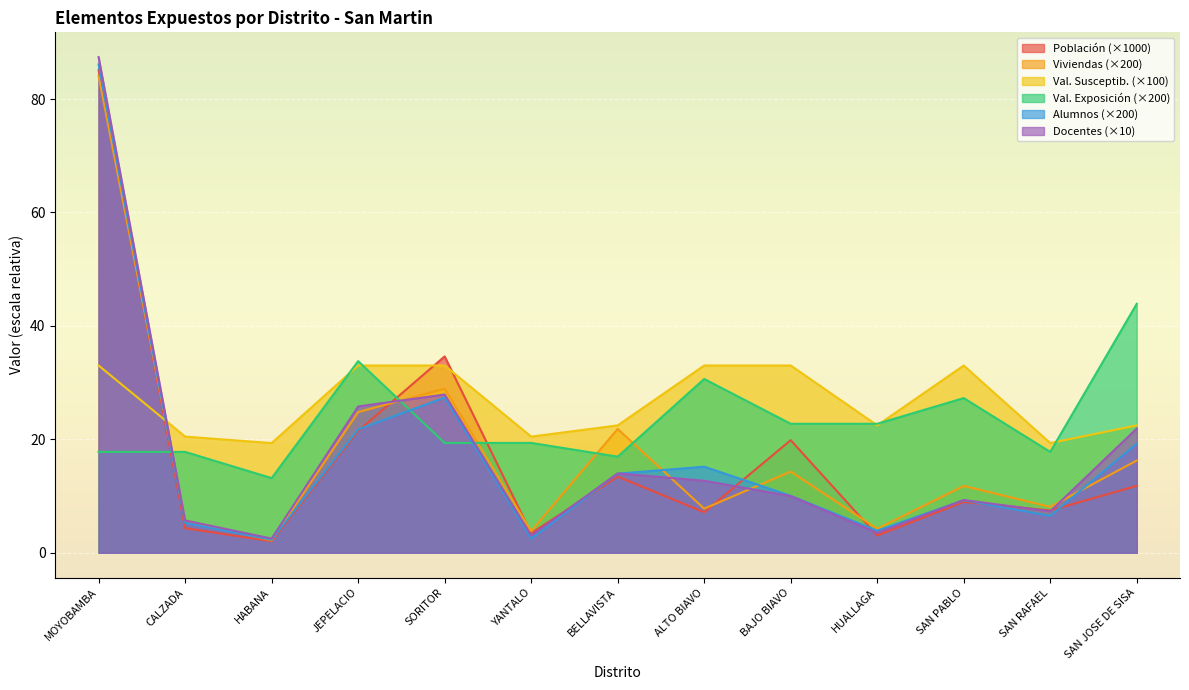

Read the Poblacion value at SORITOR.

34.6